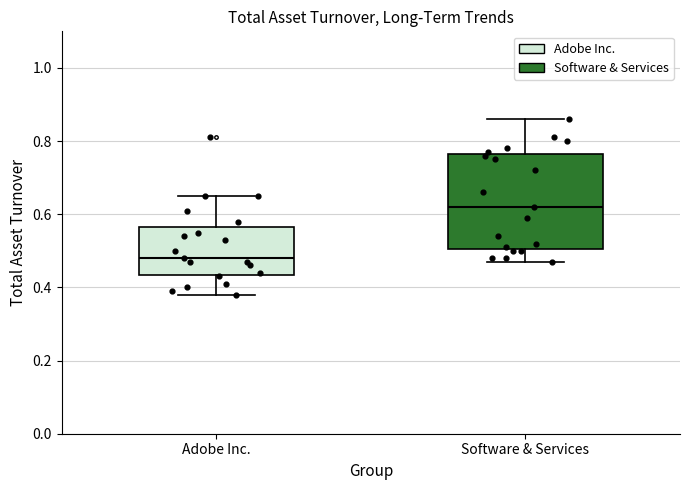

Reading left to right, read every box against the y-axis: the position of its median line, the range the box covers, and the ends of its whiskers. The values are not printed on the chart, so give them approximately, as read against the axis.

Adobe Inc.: median 0.48, box 0.44 to 0.56, whiskers 0.38 to 0.66
Software & Services: median 0.62, box 0.50 to 0.76, whiskers 0.48 to 0.86